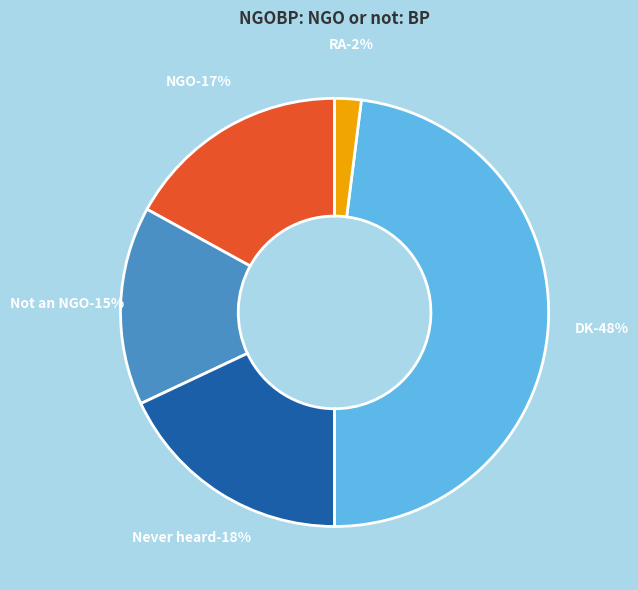

Which slice is the smallest?

RA